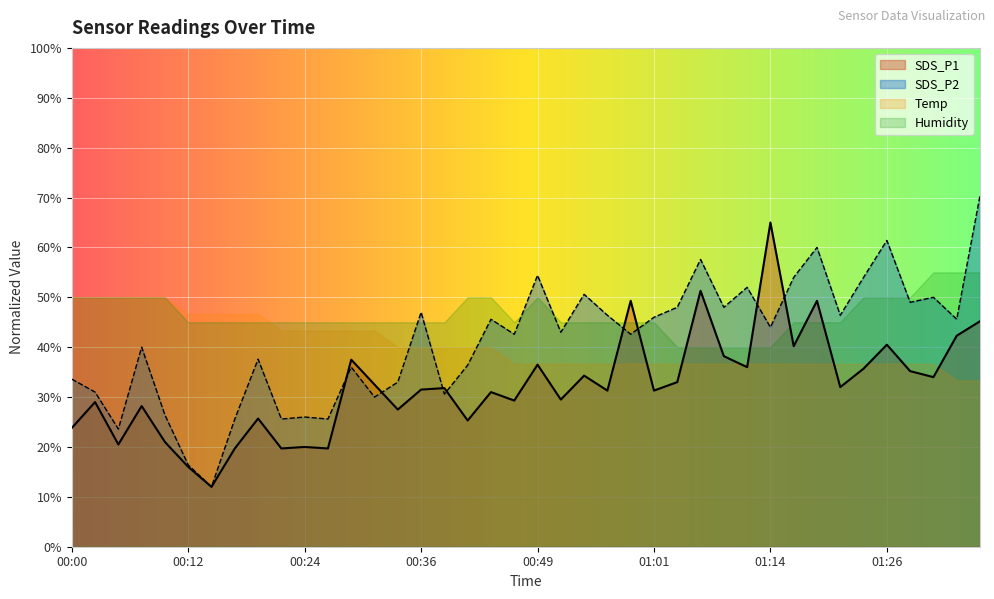

True or false: SDS_P2 and SDS_P1 intersect in this chart.

True